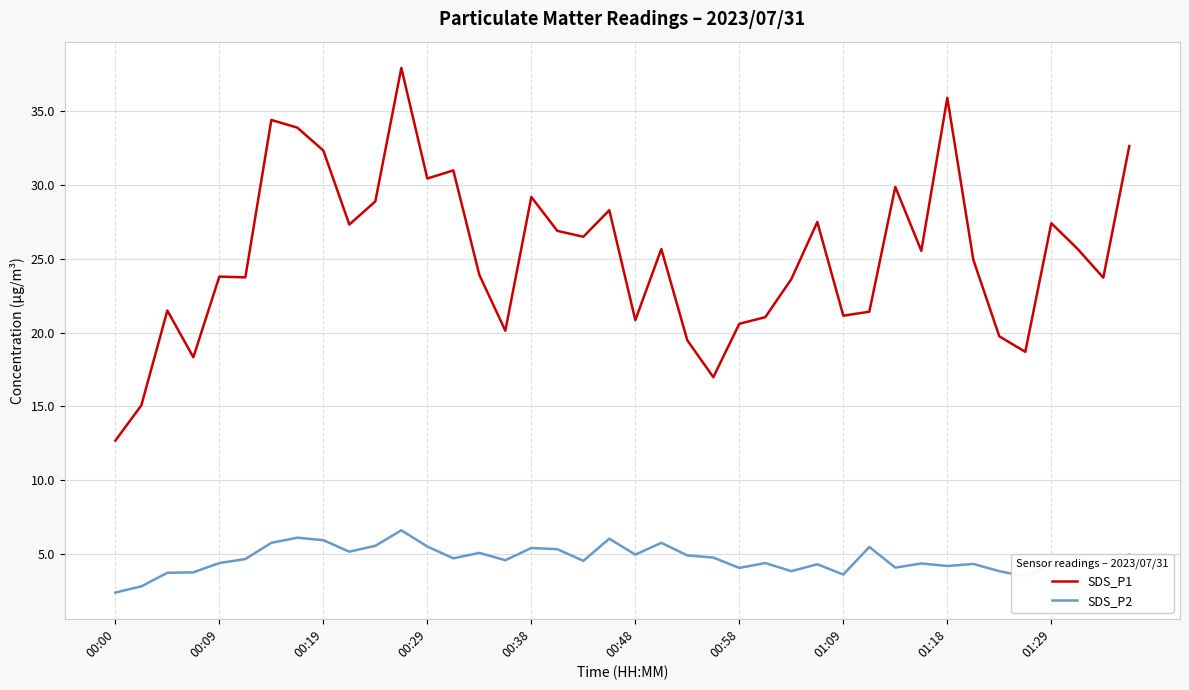

Which series has the widest spread of values?

SDS_P1